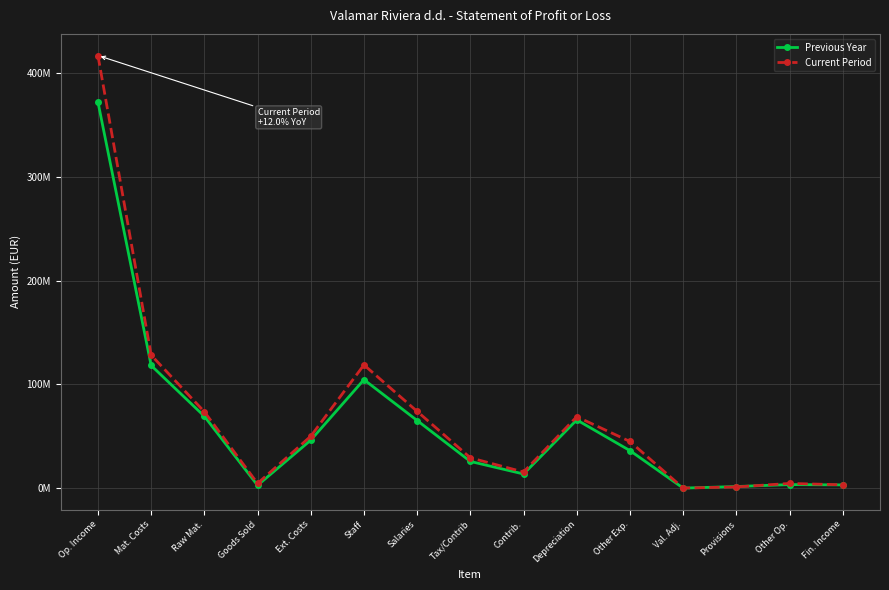

Reading left to right, list all the values displayed in this chart.

Previous Year: Op. Income=372208414	Mat. Costs=118247660	Raw Mat.=69301049	Goods Sold=2690545	Ext. Costs=46256066	Staff=104577058	Salaries=65192504	Tax/Contrib=25746359	Contrib.=13638195	Depreciation=65778289	Other Exp.=36168890	Val. Adj.=36573	Provisions=1557229	Other Op.=3441126	Fin. Income=3124743
Current Period: Op. Income=417029033	Mat. Costs=128225196	Raw Mat.=73658599	Goods Sold=4529361	Ext. Costs=50037236	Staff=118792828	Salaries=73993907	Tax/Contrib=29249357	Contrib.=15549564	Depreciation=68874368	Other Exp.=44964593	Val. Adj.=63905	Provisions=1161918	Other Op.=4537092	Fin. Income=3224743